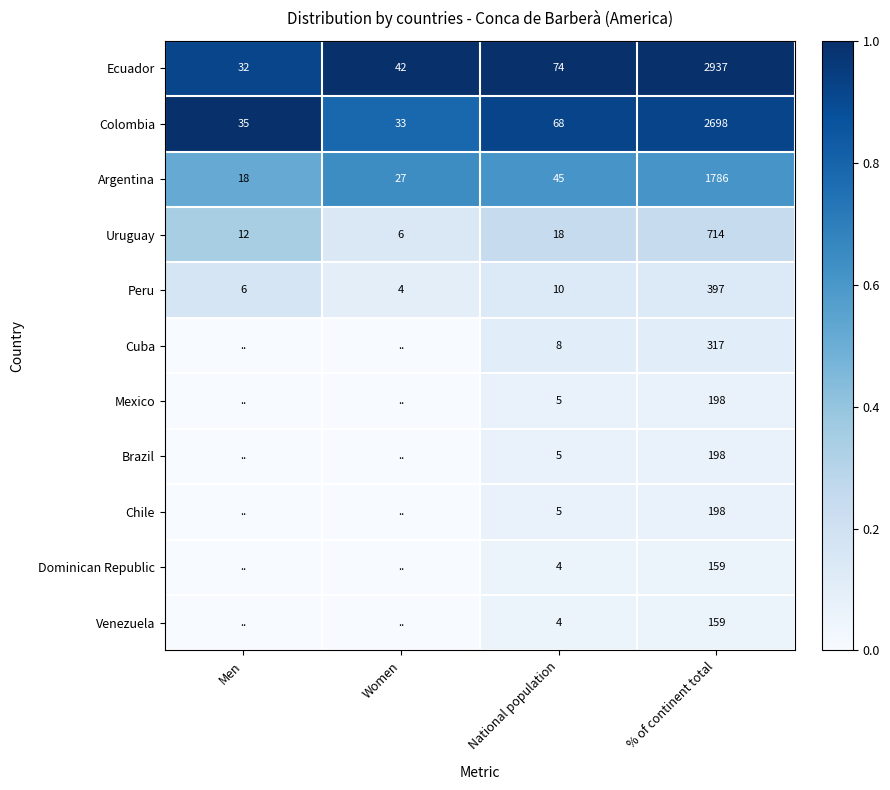

What is the total value across all series at % of continent total?

9761